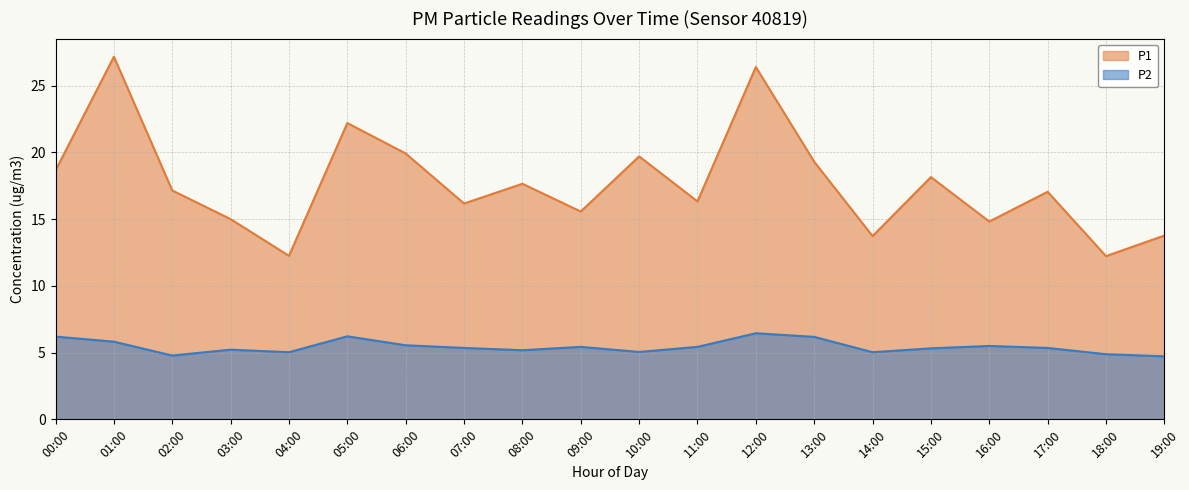

Does the chart have visible grid lines?

Yes